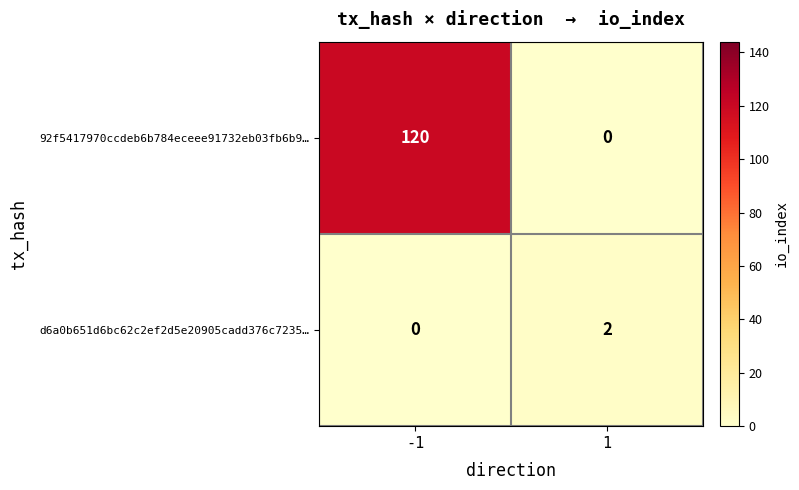

Count the number of categories in the chart.

2